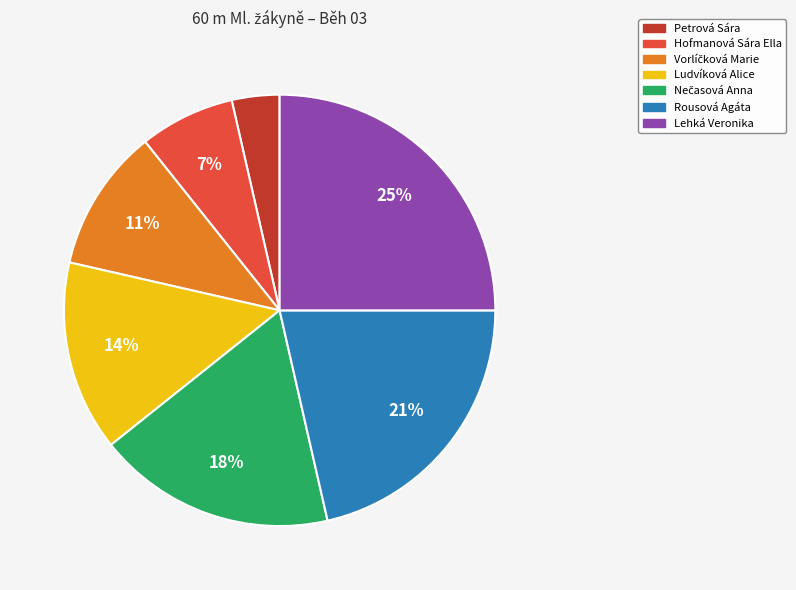

How many slices are in this pie chart?

7